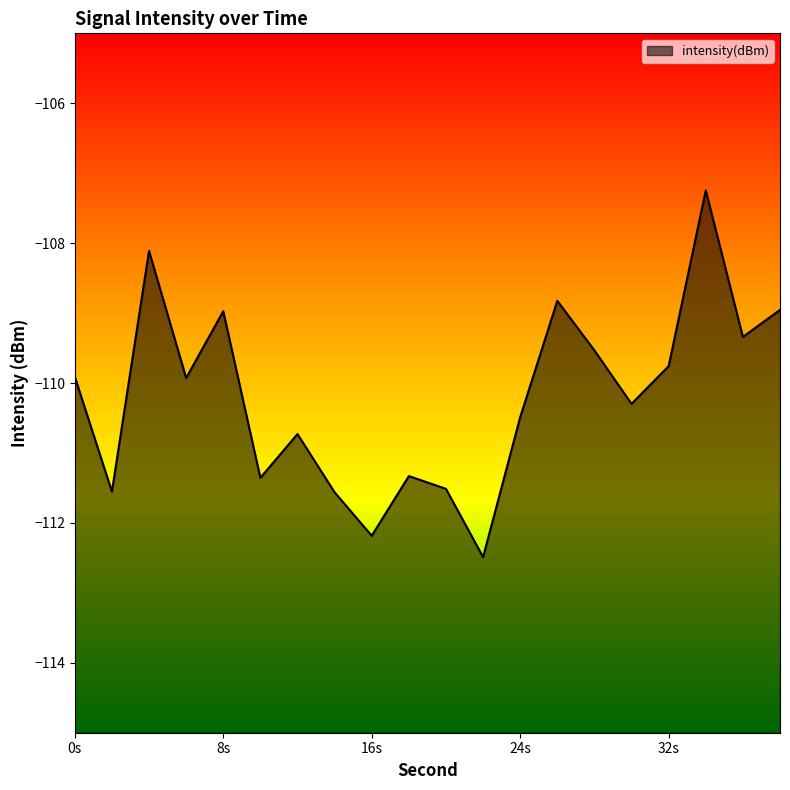

True or false: the data shows -177.3 at 14.

False